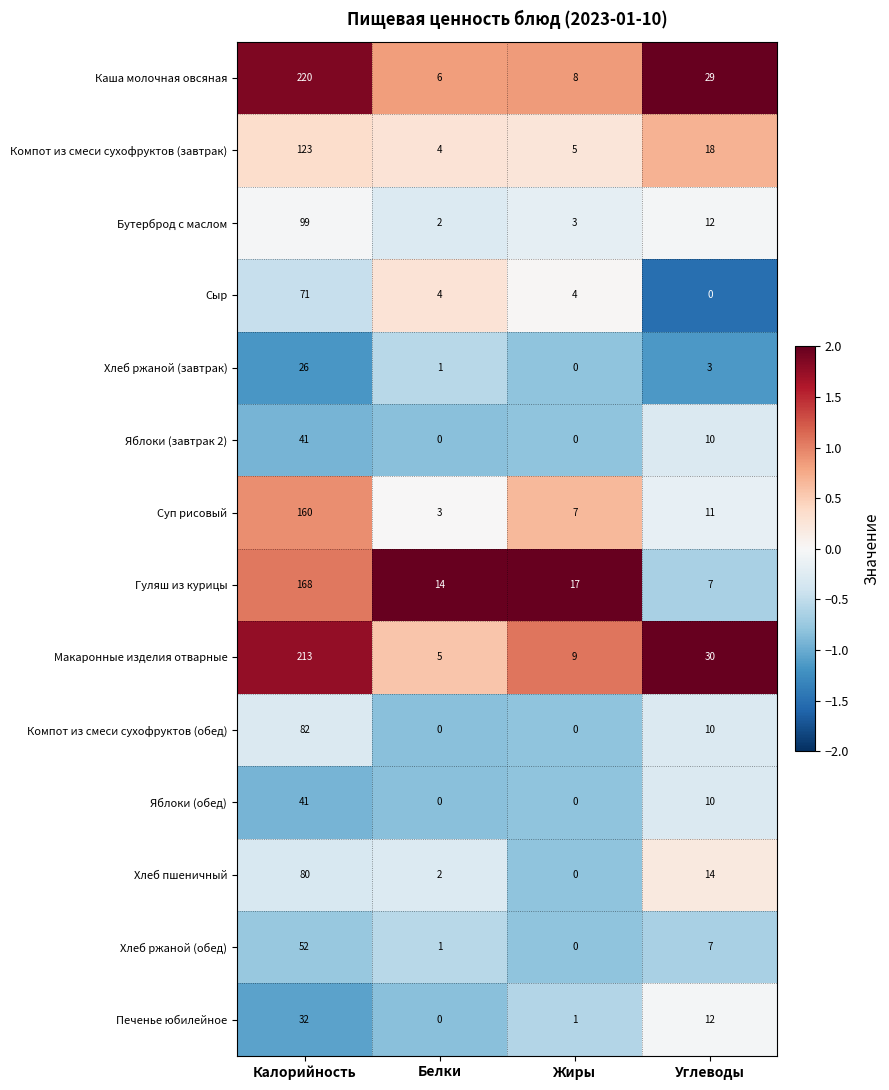

List the labels in order of Гуляш из курицы value, largest first.

Калорийность, Жиры, Белки, Углеводы